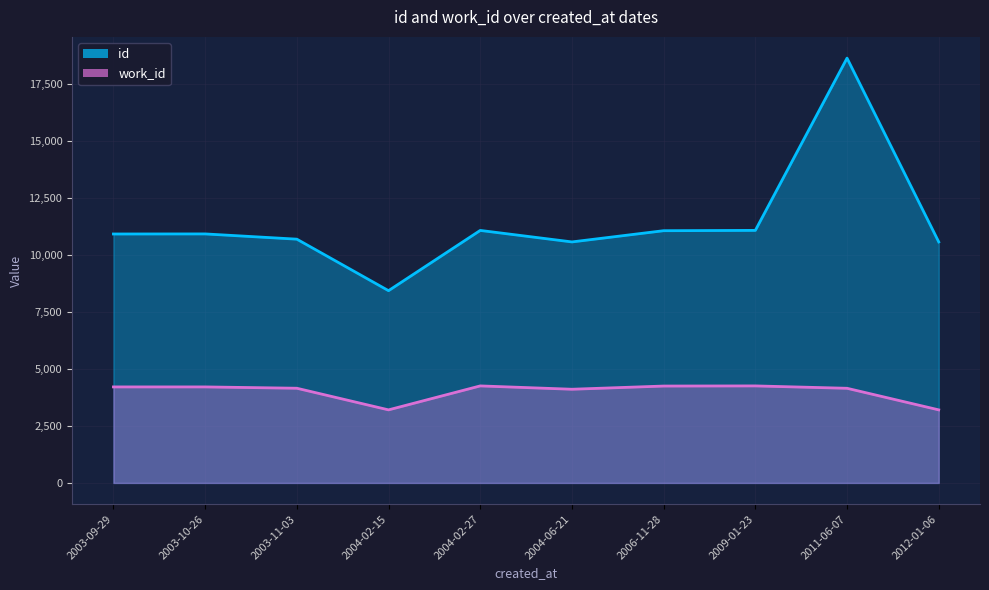

Reading left to right, list all the values displayed in this chart.

id: 2003-09-29=10913	2003-10-26=10916	2003-11-03=10686	2004-02-15=8428	2004-02-27=11069	2004-06-21=10565	2006-11-28=11057	2009-01-23=11071	2011-06-07=18622	2012-01-06=10565
work_id: 2003-09-29=4209	2003-10-26=4209	2003-11-03=4151	2004-02-15=3203	2004-02-27=4253	2004-06-21=4107	2006-11-28=4247	2009-01-23=4253	2011-06-07=4149	2012-01-06=3203